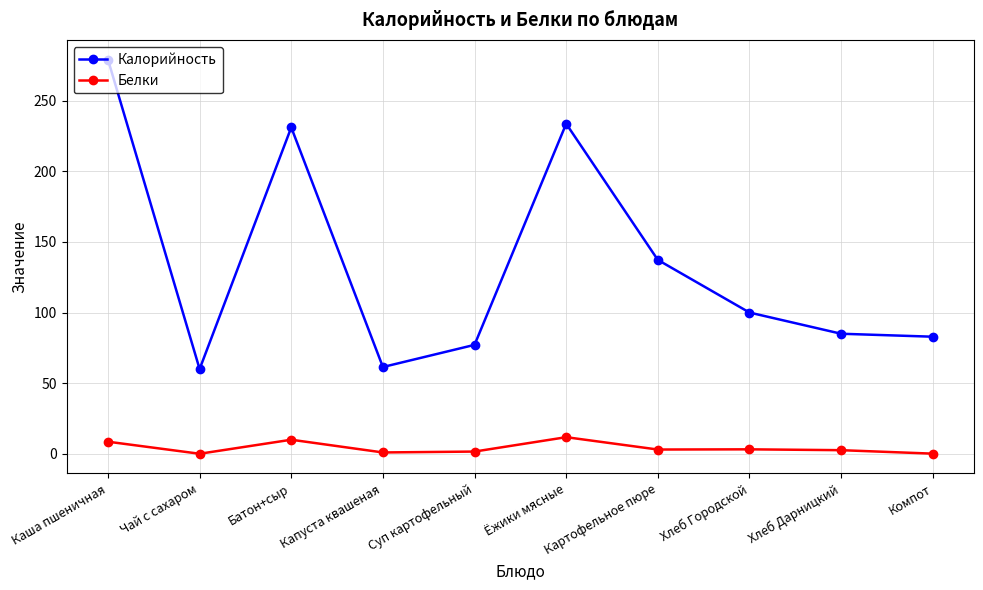

What is the difference between the highest and lowest values at Ёжики мясные?

221.8